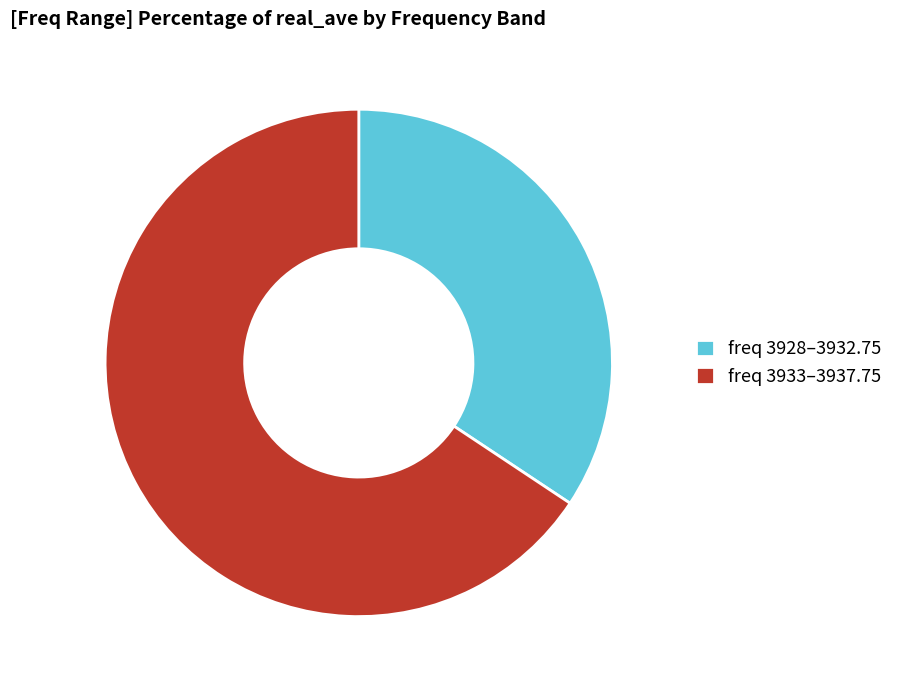

Combined, do freq 3933–3937.75 and freq 3928–3932.75 account for over 50%?

Yes